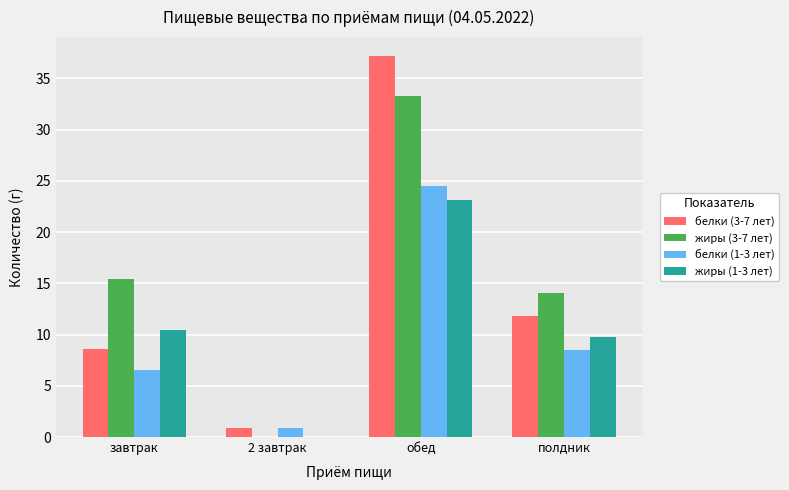

What is the average value of the жиры (3-7 лет) series?

15.7